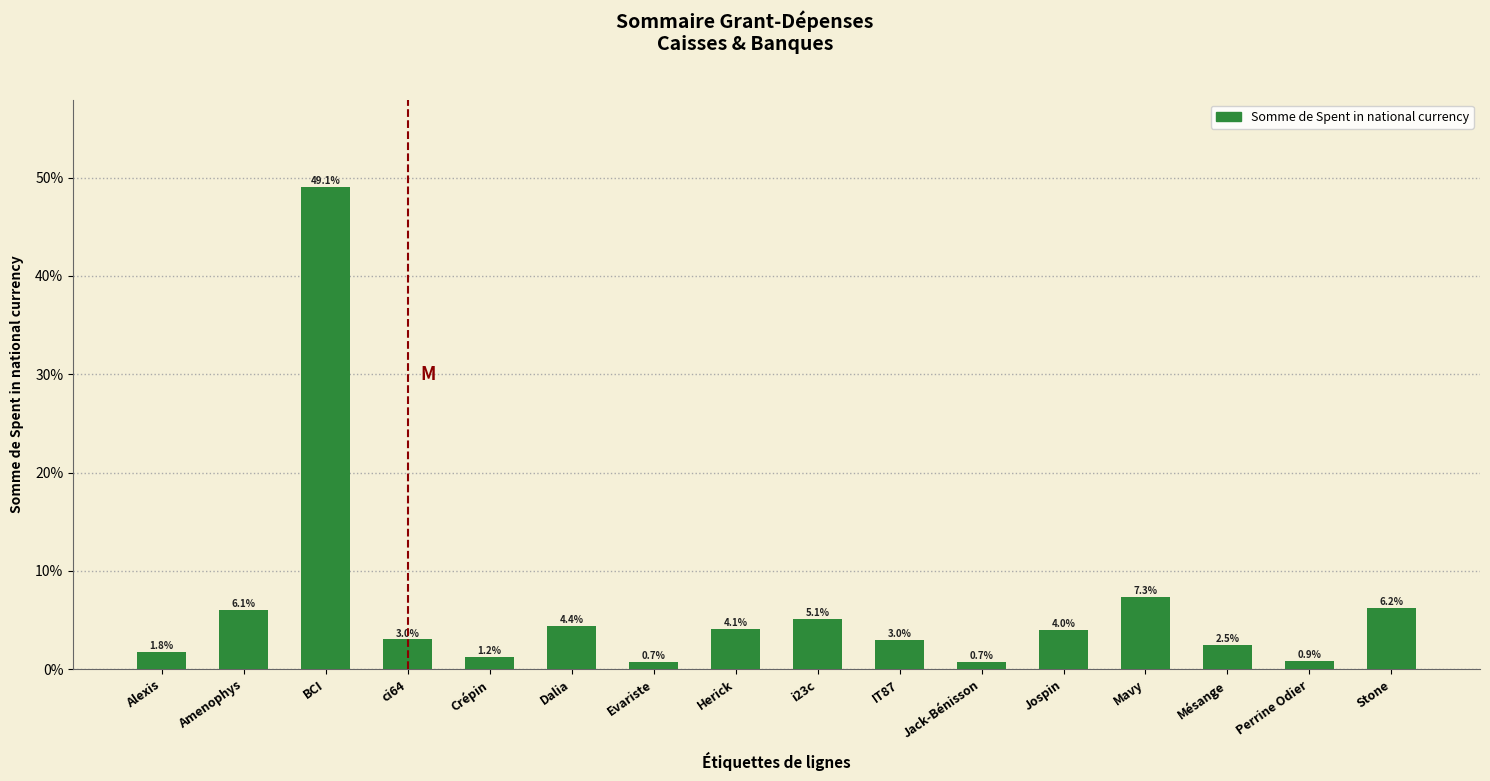

Reading left to right, extract all data points from this chart.

1.8	6.1	49.1	3.0	1.2	4.4	0.7	4.1	5.1	3.0	0.7	4.0	7.3	2.5	0.9	6.2